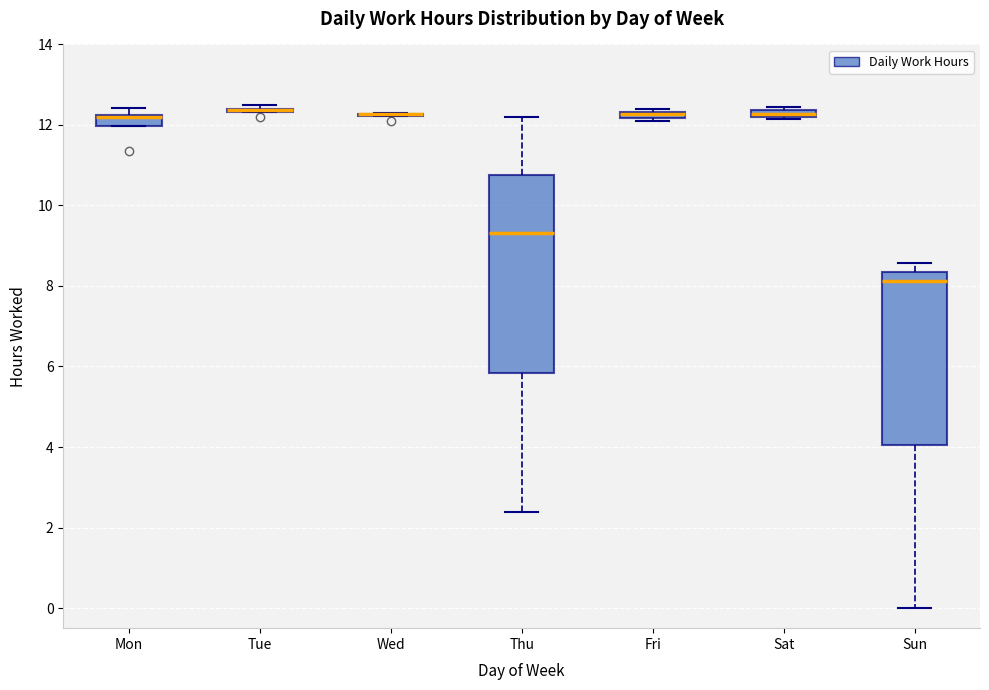

Which box is the tallest, from its lower edge to its upper edge?

Thu